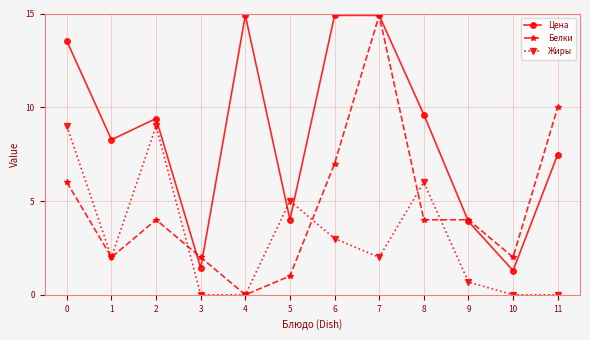

What are all the series names shown in the legend?

Цена, Белки, Жиры